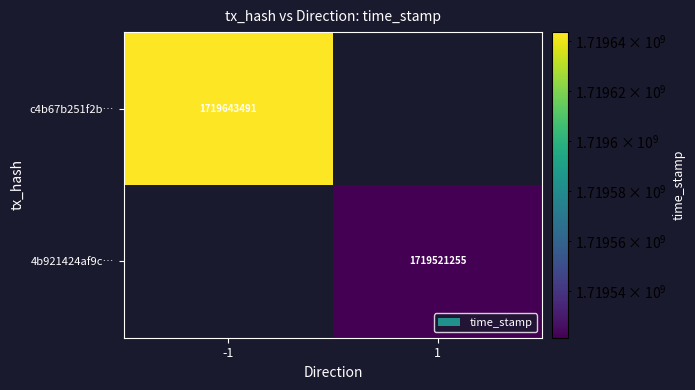

The c4b67b251f2b… series shows 913686754 at -1. True or false?

False